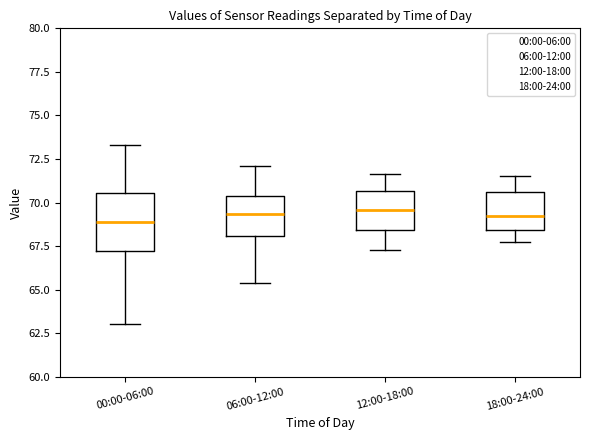

Reading left to right, transcribe this box plot: for each box, give where its median line is, the range the box spans, and where its two whiskers end, as read against the y-axis. The values are not printed on the chart, so give them approximately, as read against the axis.

00:00-06:00: median 69.0, box 67.0 to 70.5, whiskers 63.0 to 73.5
06:00-12:00: median 69.5, box 68.0 to 70.5, whiskers 65.5 to 72.0
12:00-18:00: median 69.5, box 68.5 to 70.5, whiskers 67.5 to 71.5
18:00-24:00: median 69.5, box 68.5 to 70.5, whiskers 68.0 to 71.5